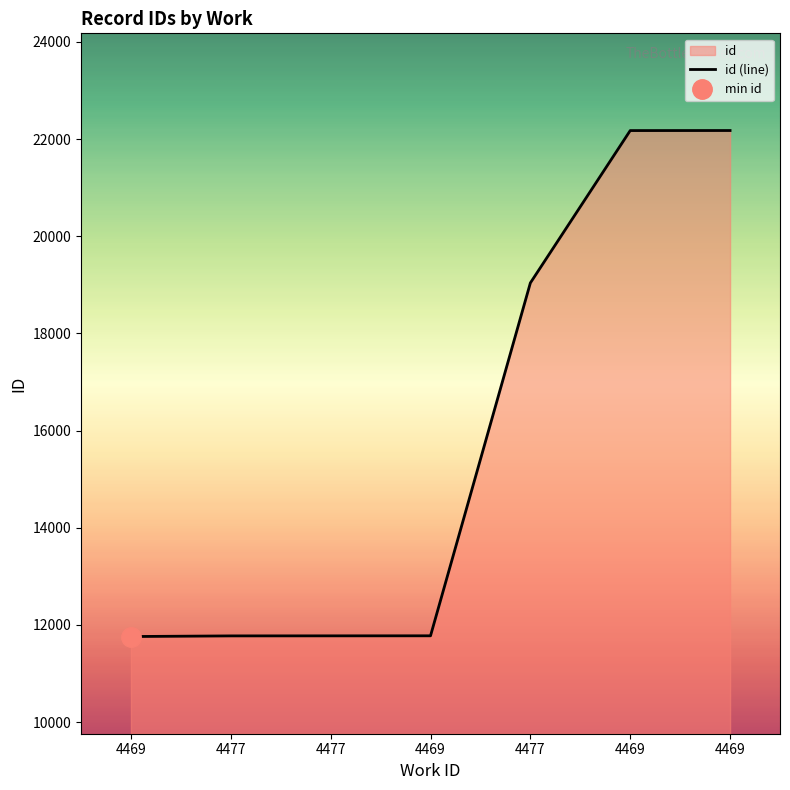

List the labels in order of value, smallest first.

4469, 4477, 4477, 4469, 4477, 4469, 4469